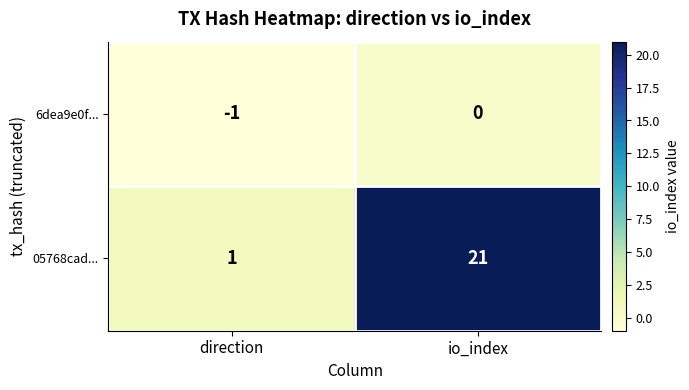

At which category is the sum across all series the highest?

io_index